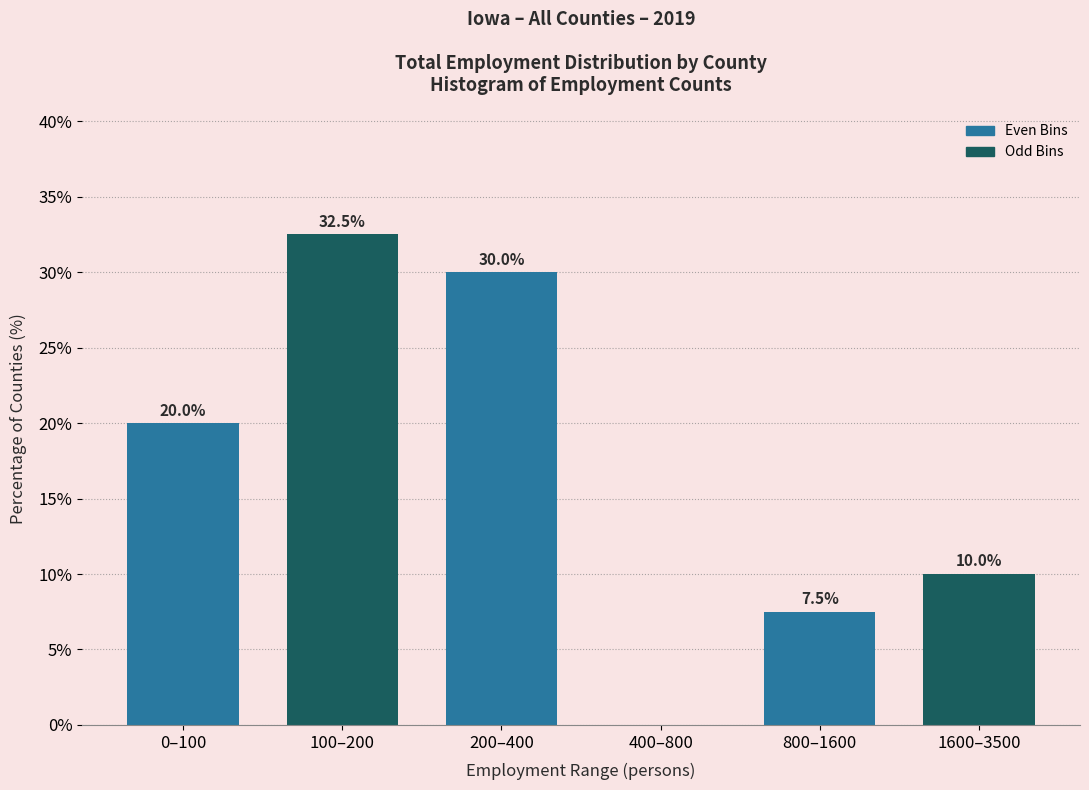

Reading left to right, what are all the values shown in this chart?

0–100=20.0	100–200=32.5	200–400=30.0	400–800=0.0	800–1600=7.5	1600–3500=10.0